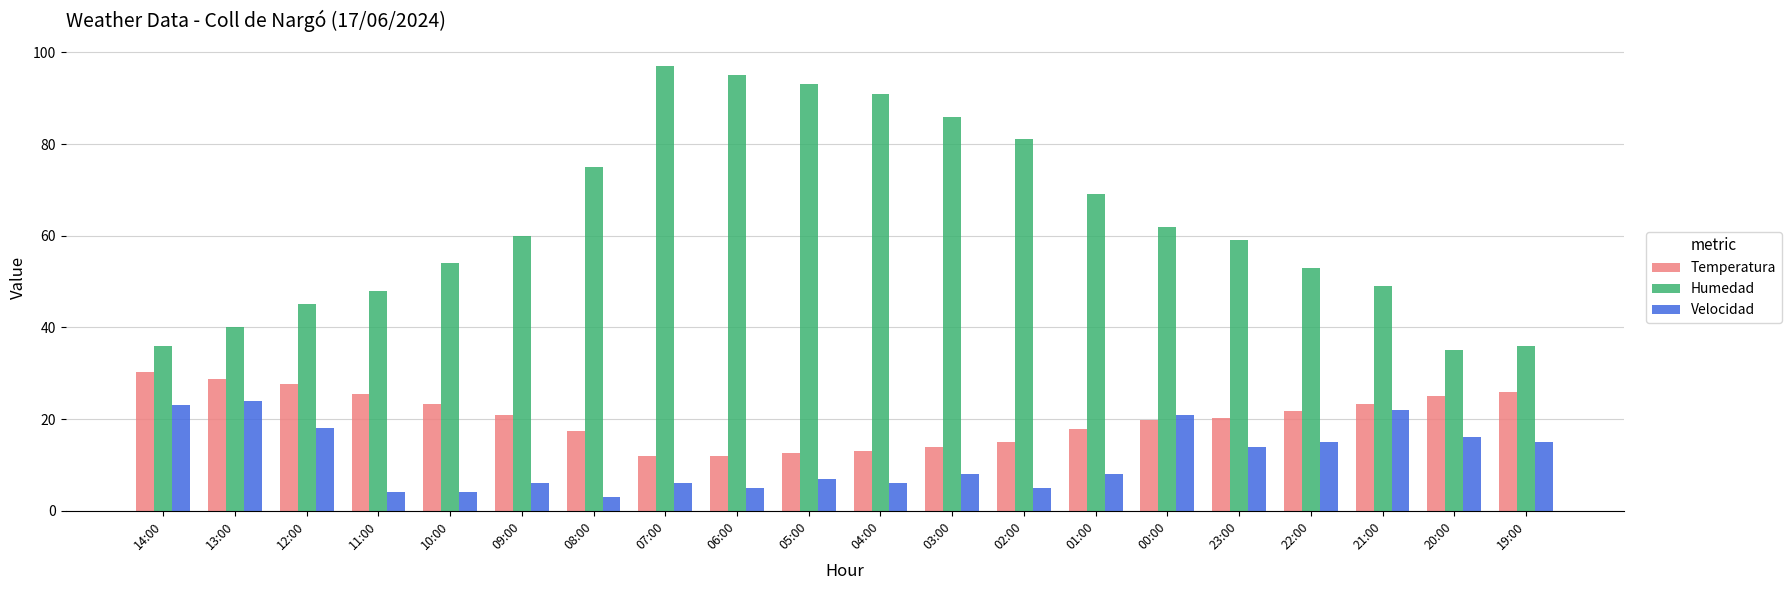

True or false: Temperatura has a value of 12.0 at 06:00.

True